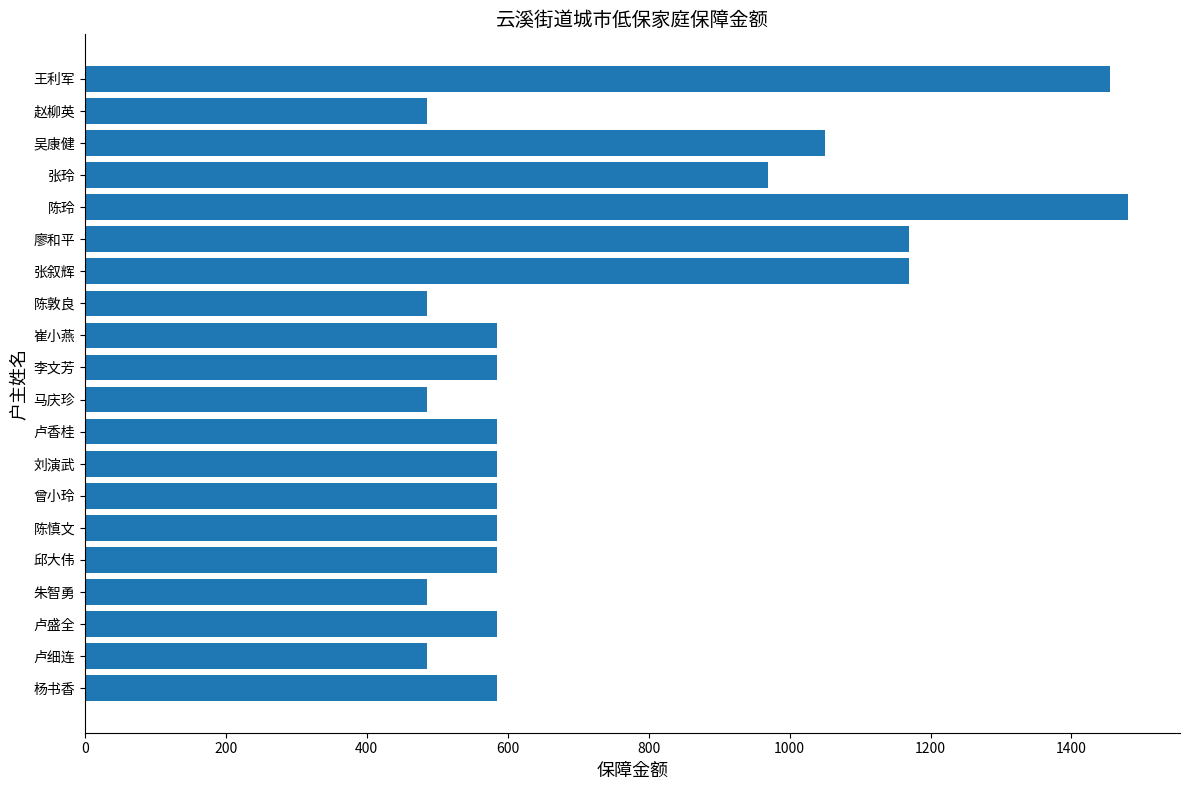

What is the greatest value displayed?

1480